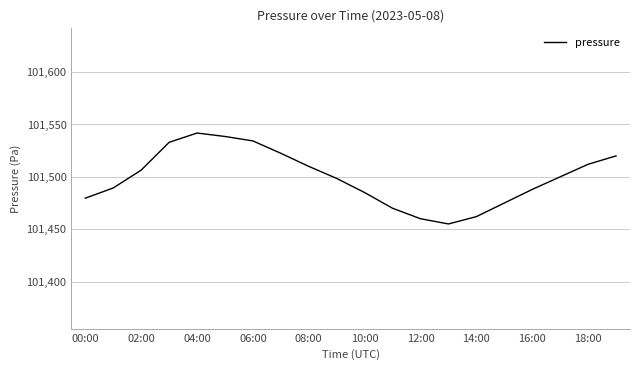

What is the difference between the maximum and minimum values?

86.8